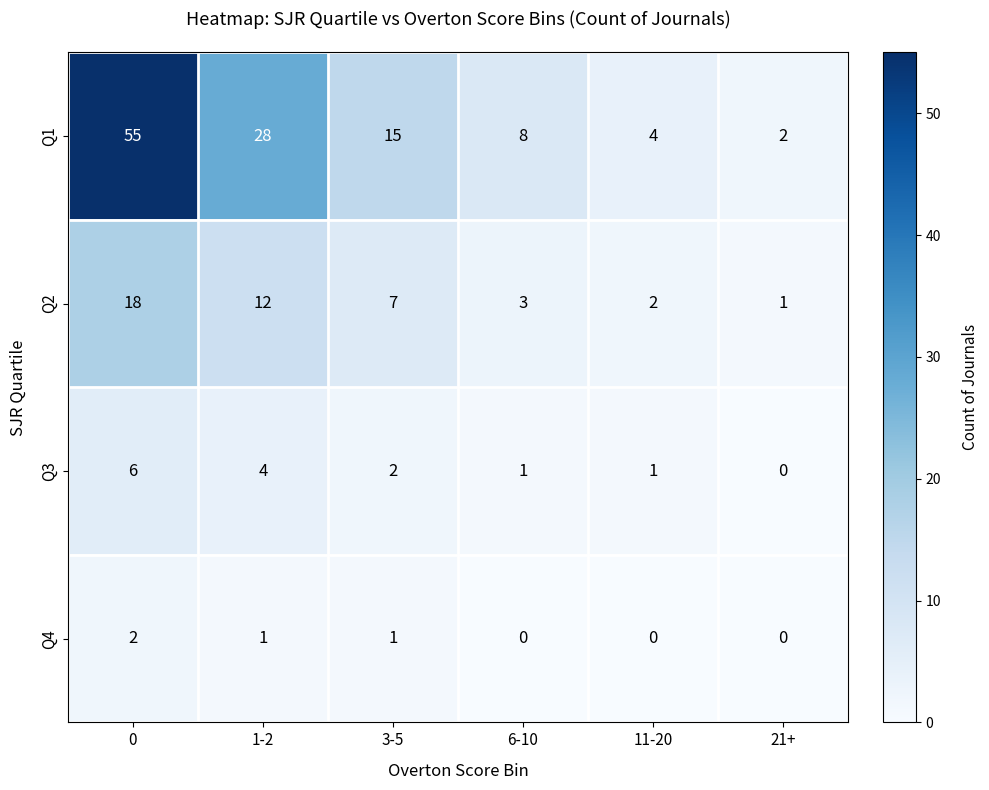

True or false: Q1 has a value of 6 at 11-20.

False